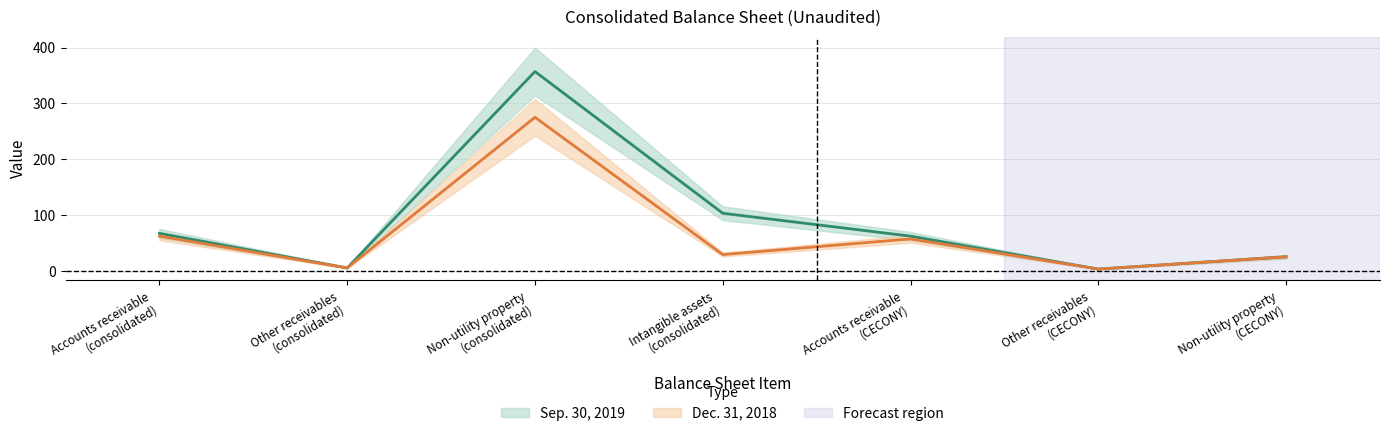

Which series has the largest total across all categories?

Sep. 30, 2019